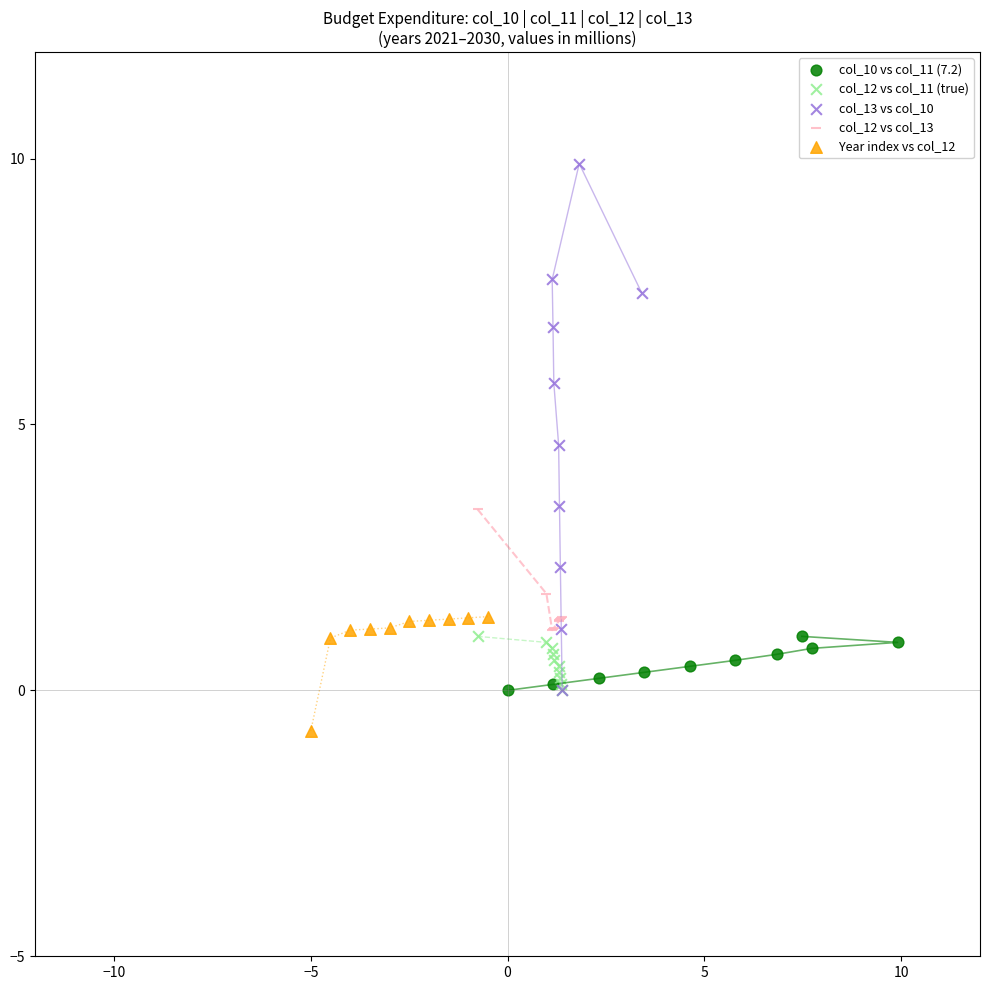

Which series has the largest Y range (max minus min)?

col_13 vs col_10